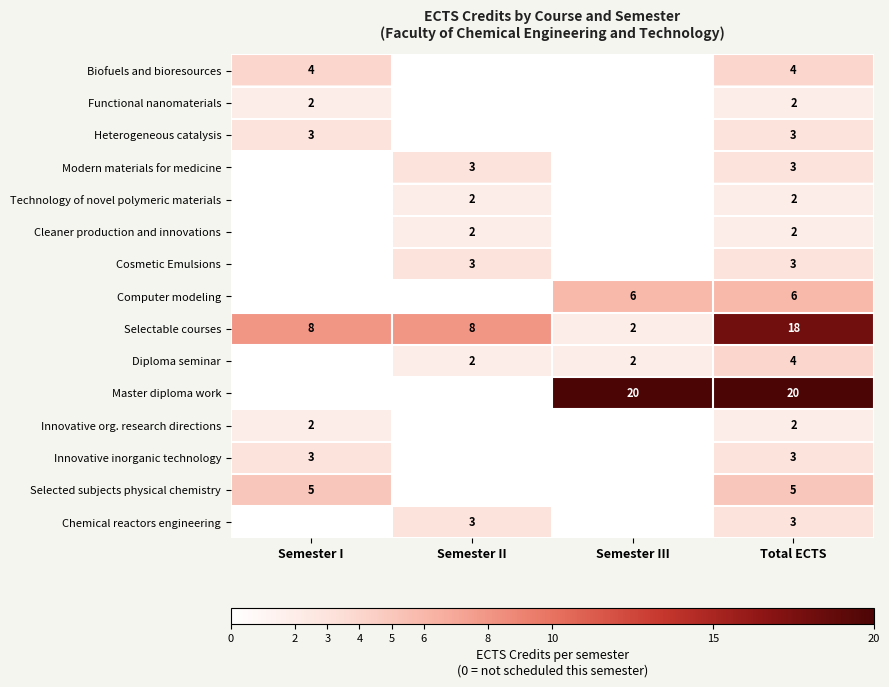

What is the sum of the Selectable courses values at Total ECTS and Semester I?

26